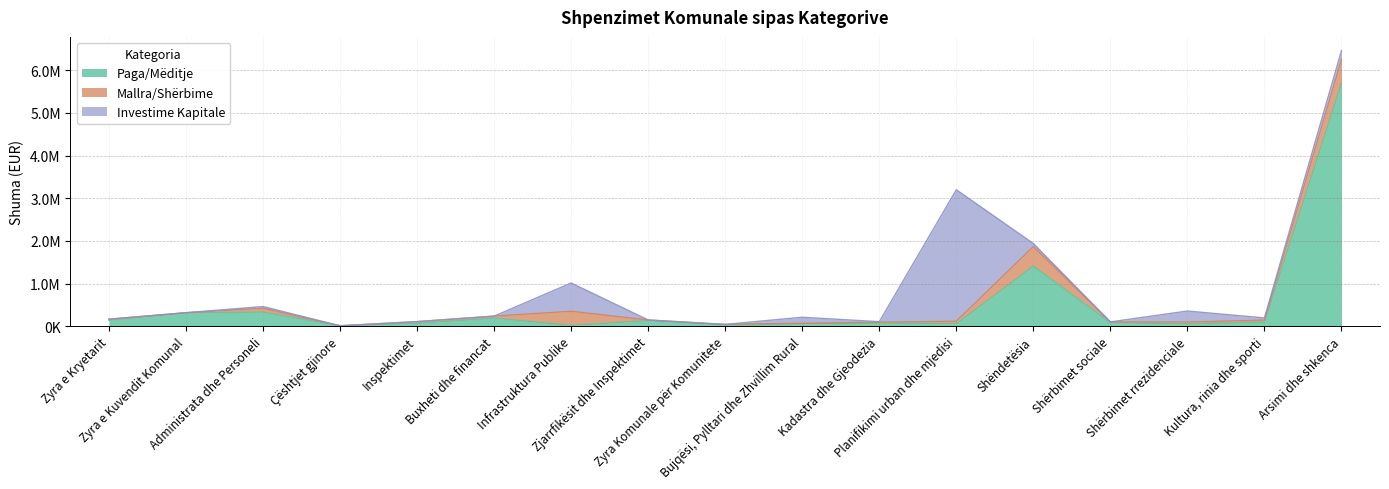

The value of Paga/Mëditje at Zyra e Kuvendit Komunal is 432934.4. True or false?

False